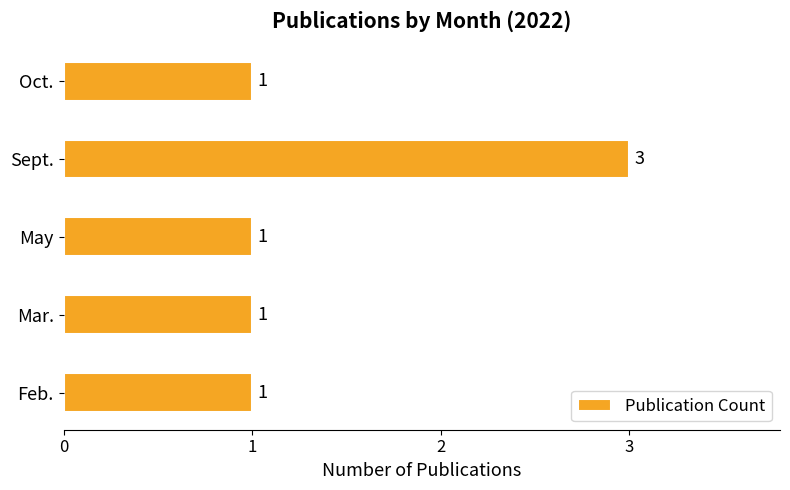

Reading bottom to top, transcribe all the data shown in this chart.

1	1	1	3	1